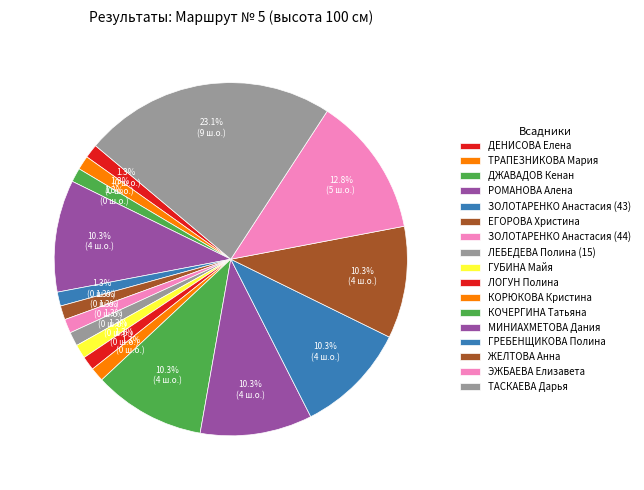

To the nearest percent, what is the average slice percentage?

6%